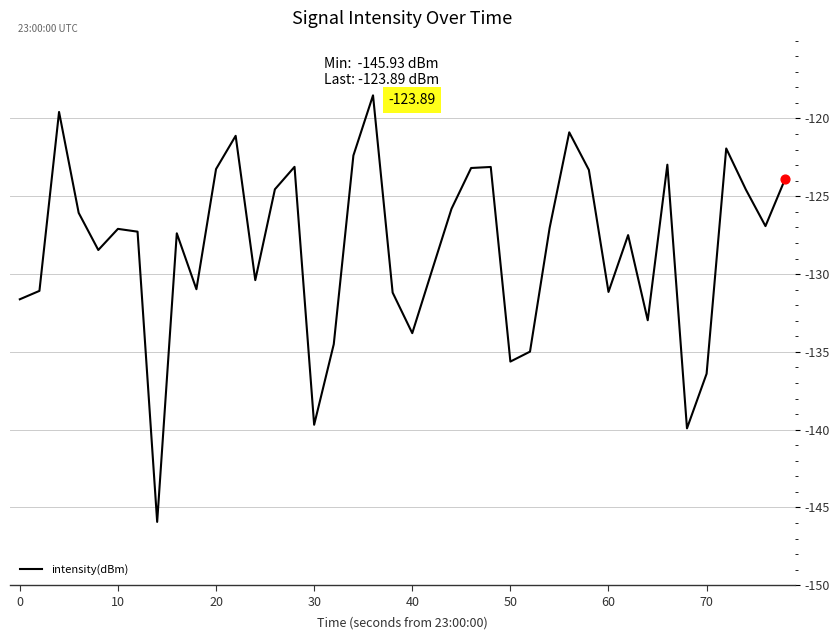

What is the difference between the maximum and minimum values?

27.4